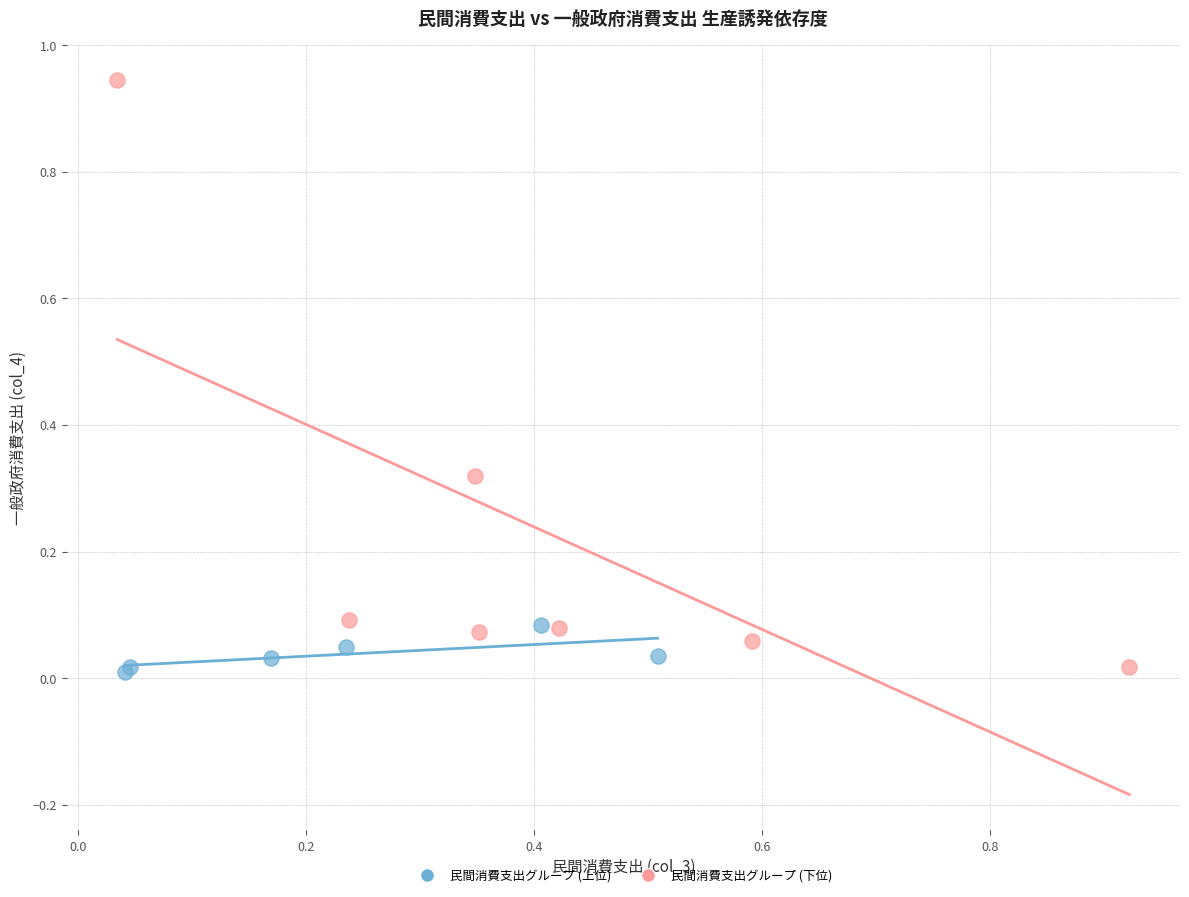

Which series has the widest spread of Y values?

民間消費支出グループ (下位)